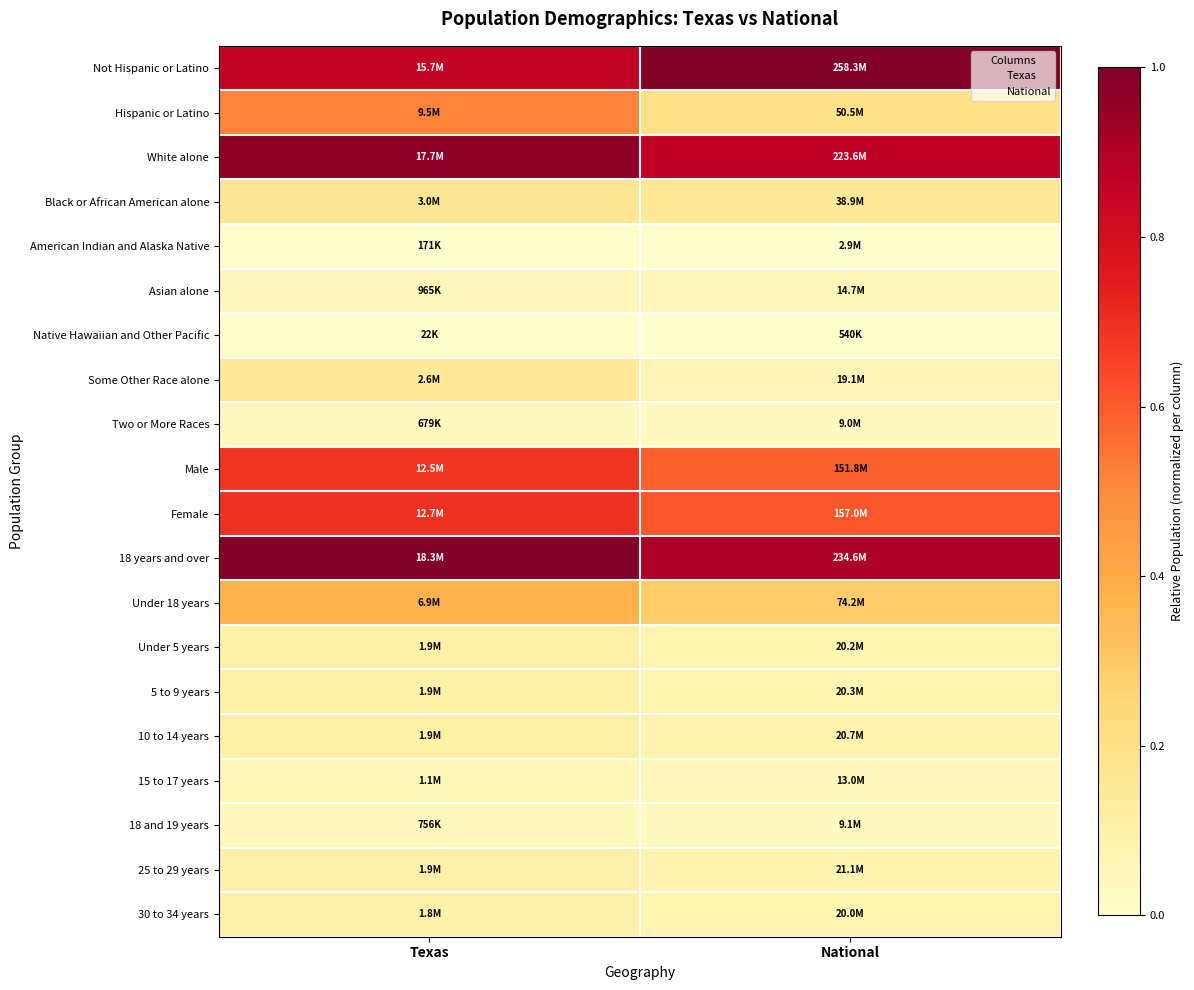

Reading left to right, extract all data points from this chart.

Not Hispanic or Latino: Texas=0.9	National=1.0
Hispanic or Latino: Texas=0.5	National=0.2
White alone: Texas=1.0	National=0.9
Black or African American alone: Texas=0.2	National=0.1
American Indian and Alaska Native: Texas=0.0	National=0.0
Asian alone: Texas=0.1	National=0.1
Native Hawaiian and Other Pacific: Texas=0.0	National=0.0
Some Other Race alone: Texas=0.1	National=0.1
Two or More Races: Texas=0.0	National=0.0
Male: Texas=0.7	National=0.6
Female: Texas=0.7	National=0.6
18 years and over: Texas=1.0	National=0.9
Under 18 years: Texas=0.4	National=0.3
Under 5 years: Texas=0.1	National=0.1
5 to 9 years: Texas=0.1	National=0.1
10 to 14 years: Texas=0.1	National=0.1
15 to 17 years: Texas=0.1	National=0.0
18 and 19 years: Texas=0.0	National=0.0
25 to 29 years: Texas=0.1	National=0.1
30 to 34 years: Texas=0.1	National=0.1